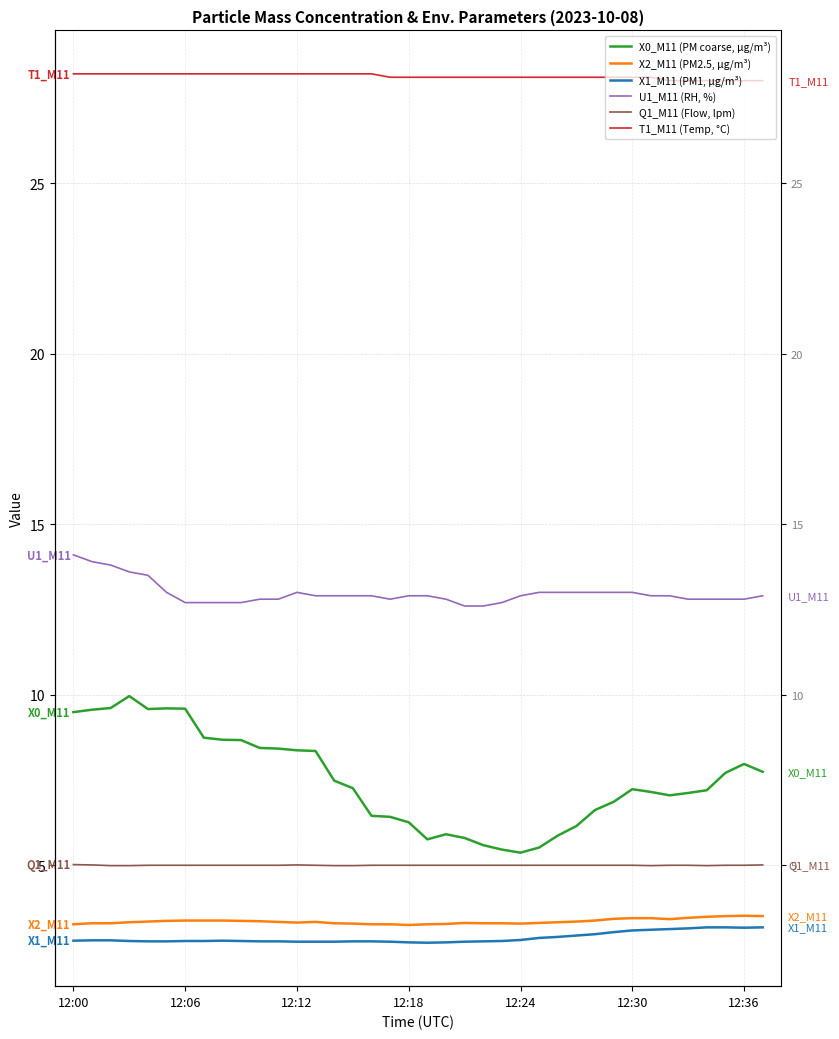

The value of Q1_M11 (Flow, lpm) at 12:24 is 5.0. True or false?

True